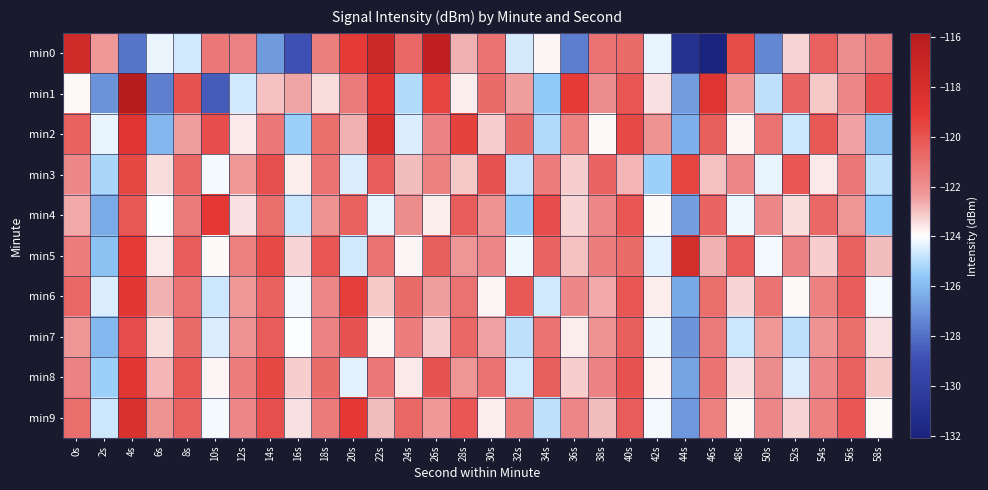

How many categories are shown in the chart?

30